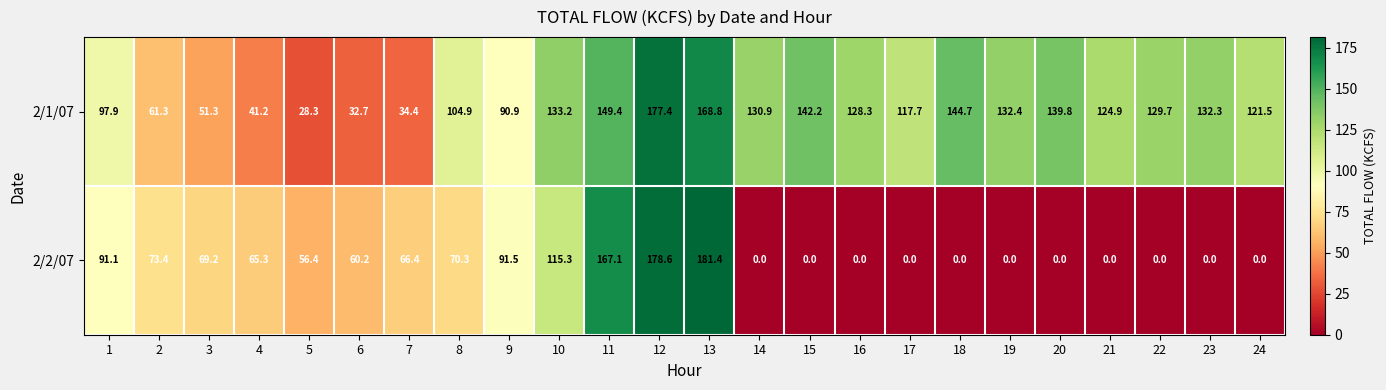

List the series in order of their overall mean, highest first.

2/1/07, 2/2/07